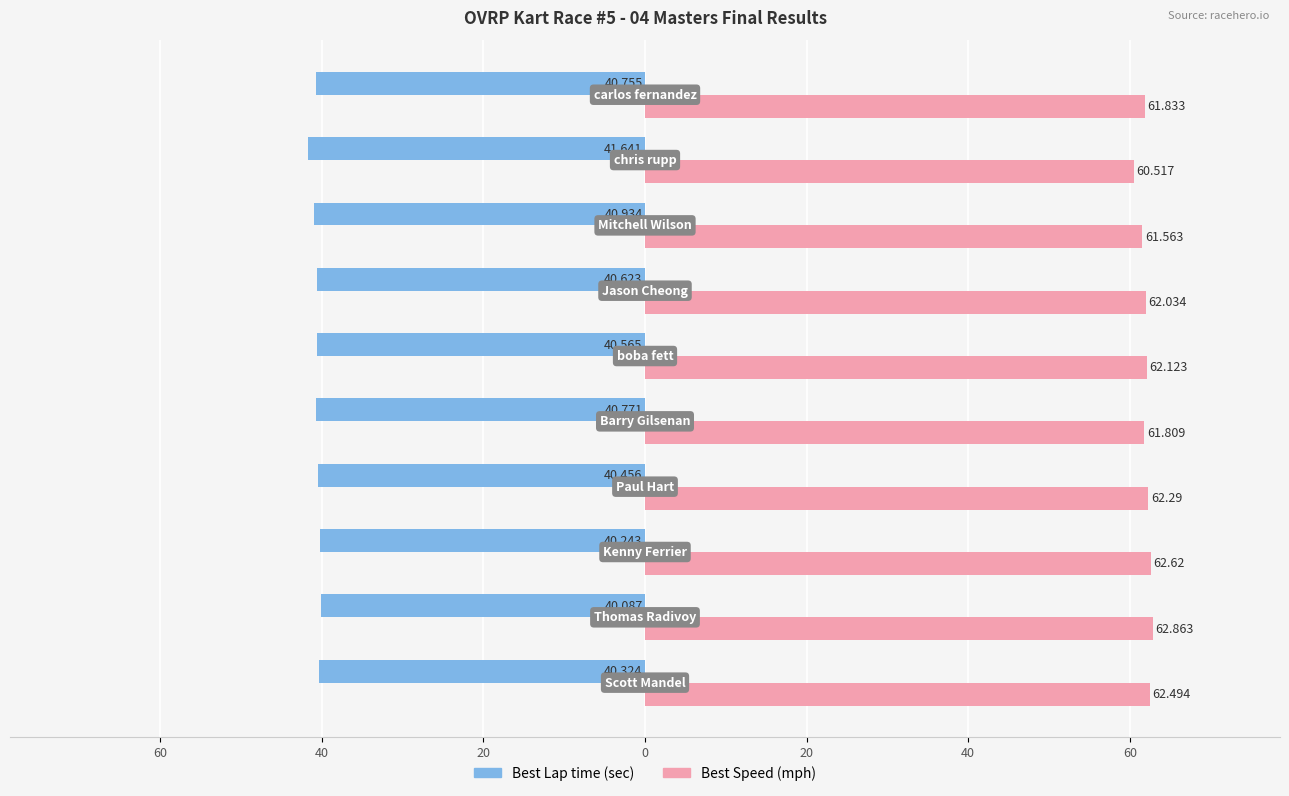

True or false: Best Lap time has a value of -40.8 at 0.

True